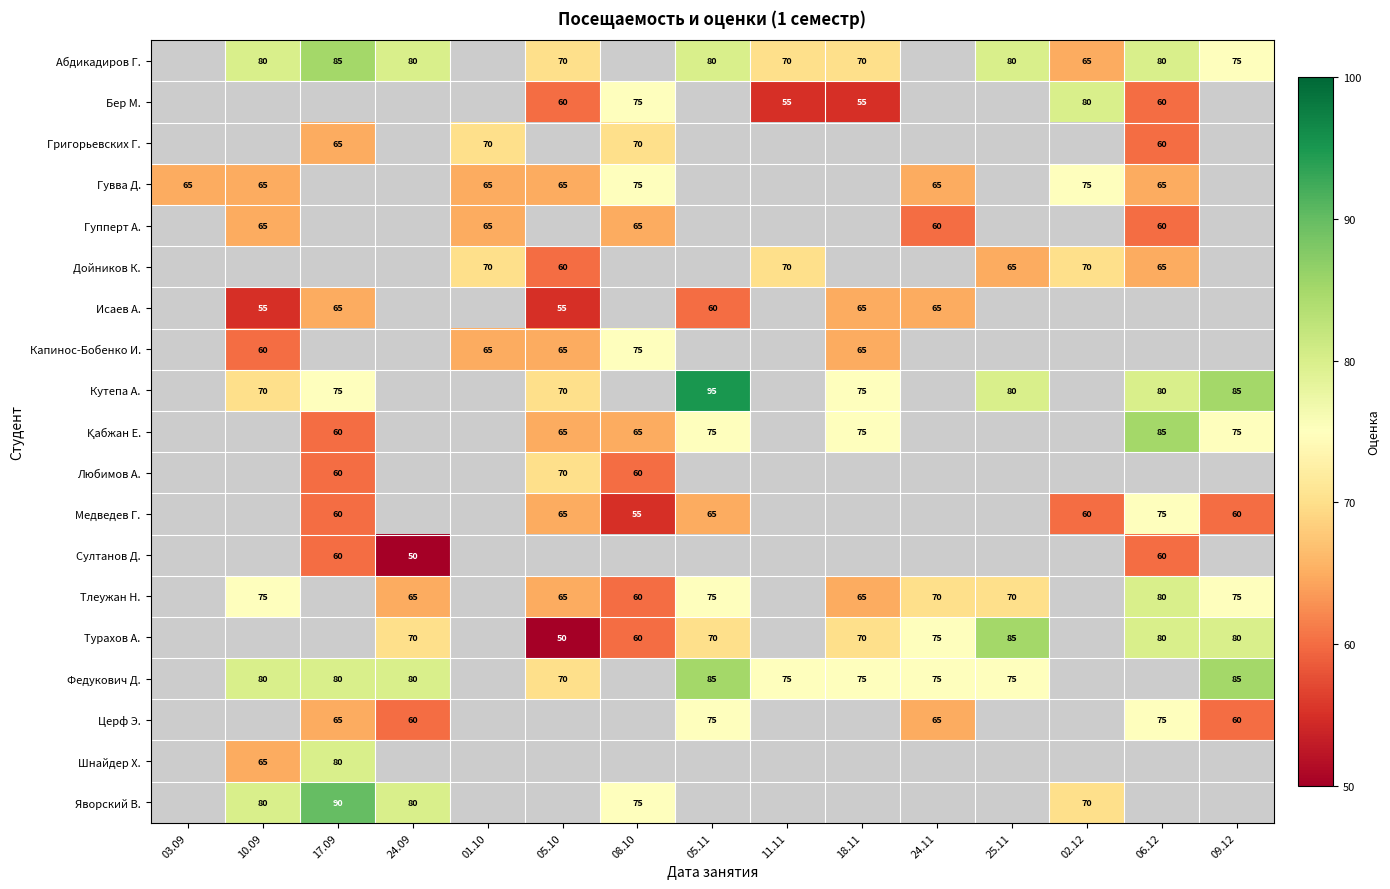

Is it true that Любимов А. equals 105 at 08.10?

False